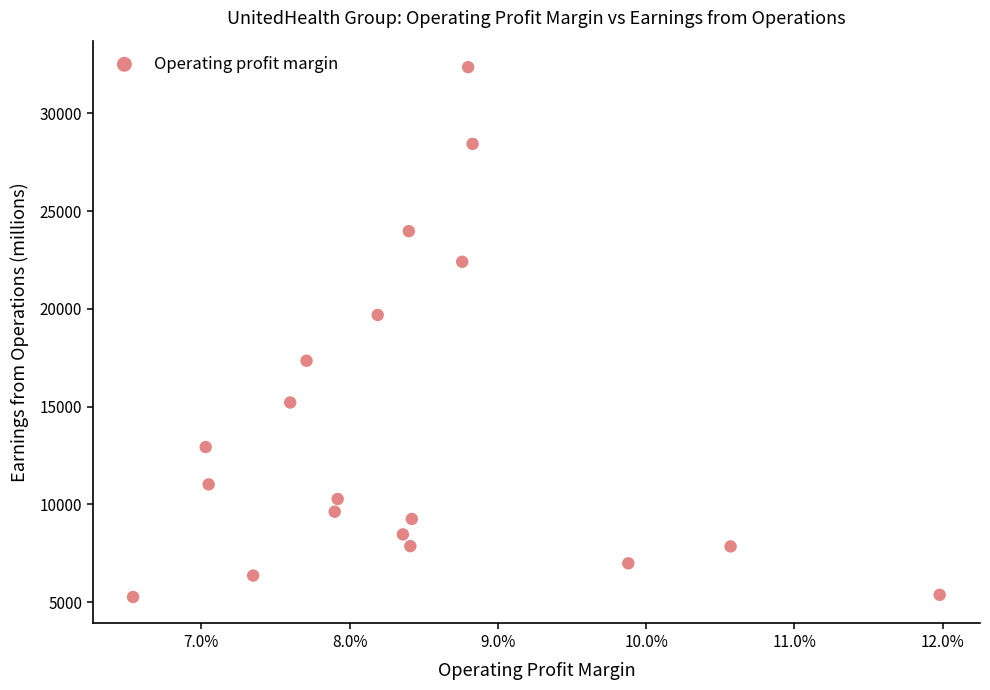

What Y value in the scatter plot is closest to 18810?

19685